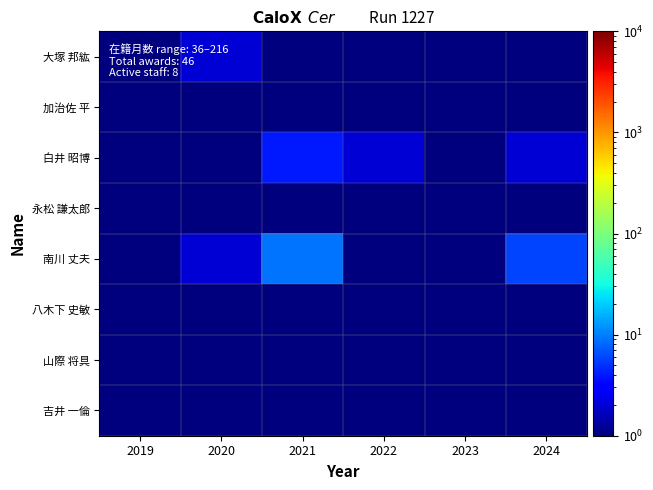

List the series in order of their peak value, highest first.

南川 丈夫, 白井 昭博, 大塚 邦紘, 八木下 史敏, 加治佐 平, 永松 謙太郎, 山際 将具, 吉井 一倫